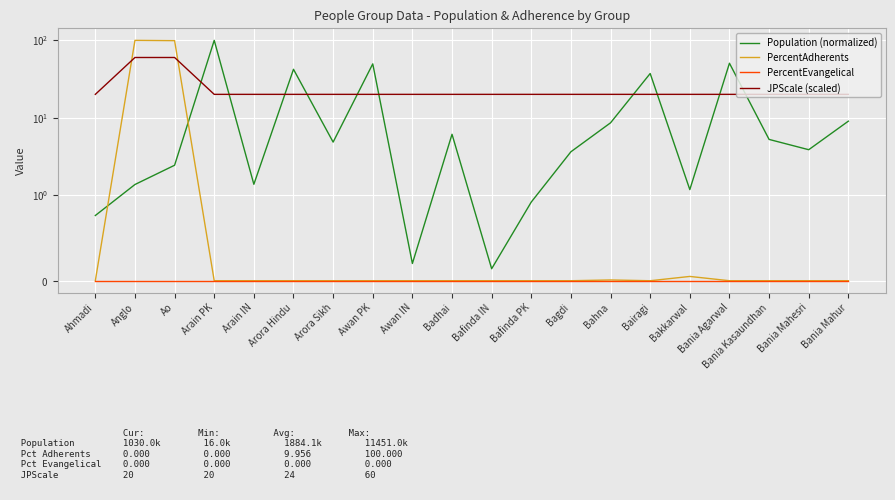

Which series changed the most between Bafinda IN and Bania Agarwal?

Population (normalized)